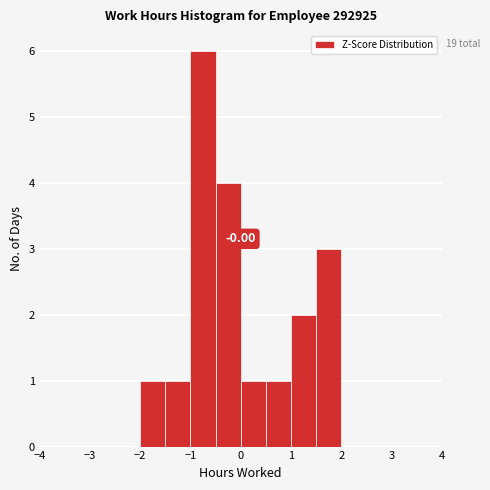

Which range on the x-axis has the tallest bar?

-1.0 to -0.5